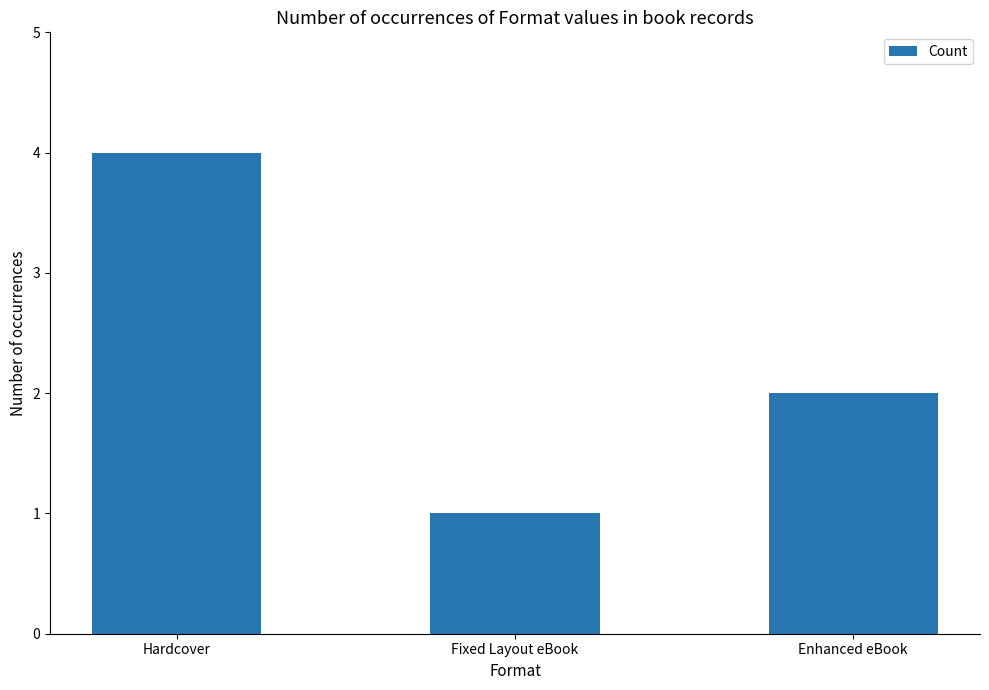

How many values are below 2?

1